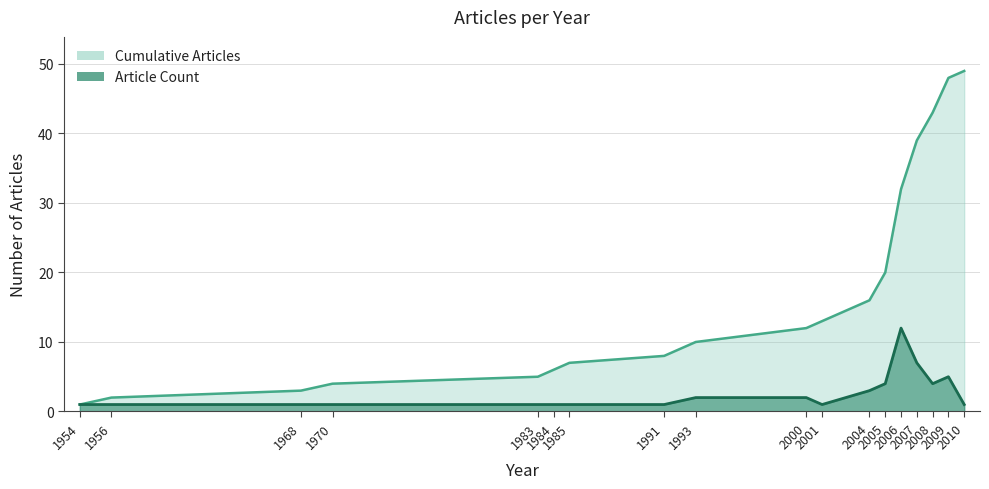

Which series has the largest total across all categories?

Cumulative Articles